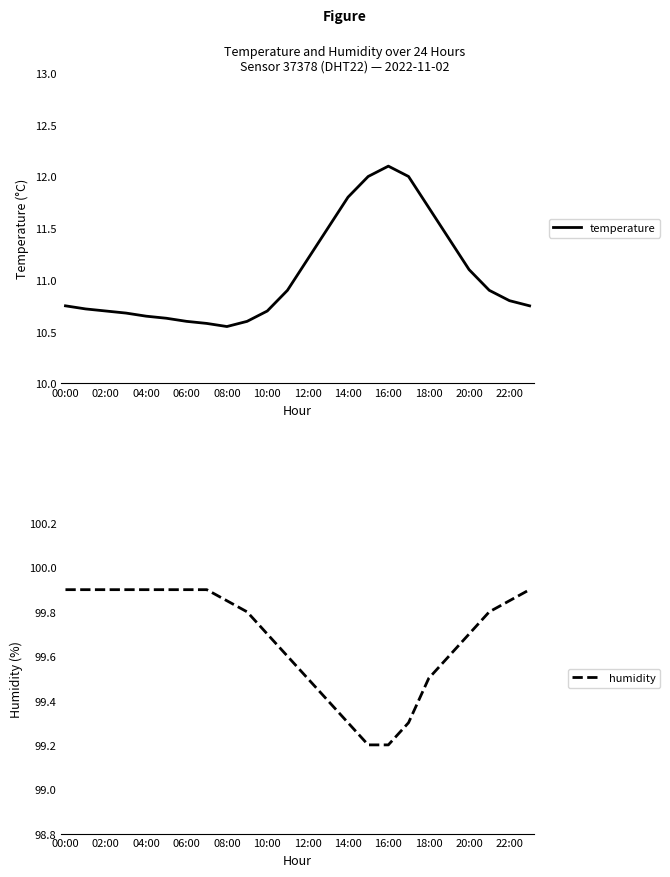

Which series has the largest total across all categories?

humidity